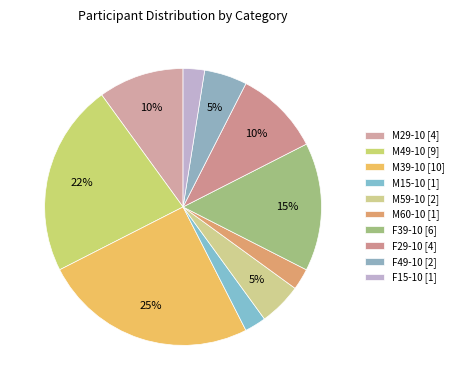

To the nearest percent, what is the combined percentage of M59-10 and F49-10?

10%